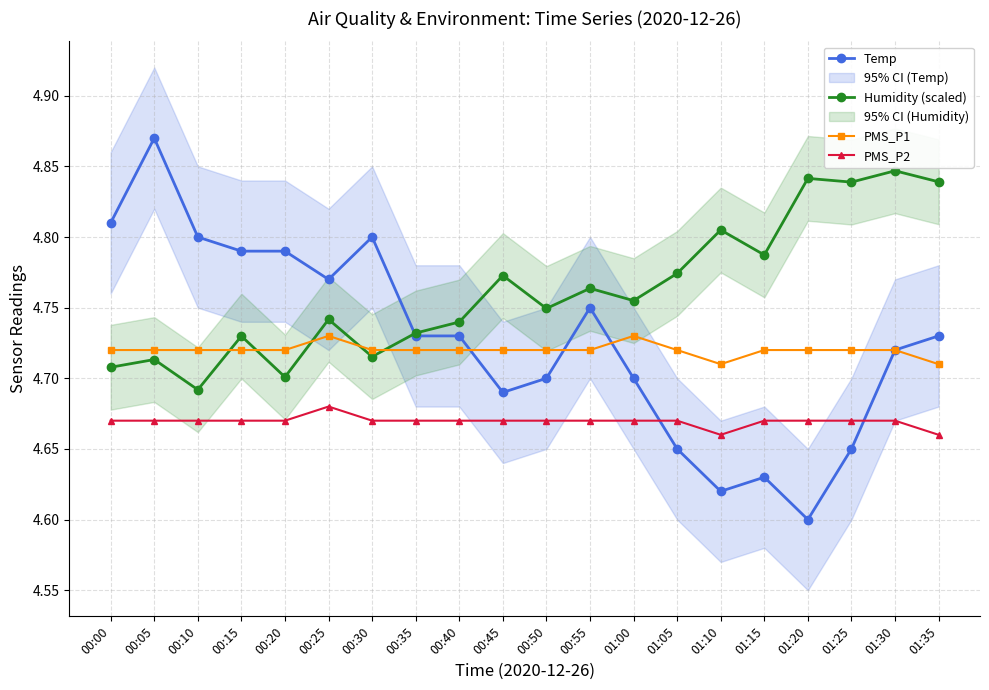

In PMS_P2, how many points are lower than both neighbors (excluding endpoints)?

1